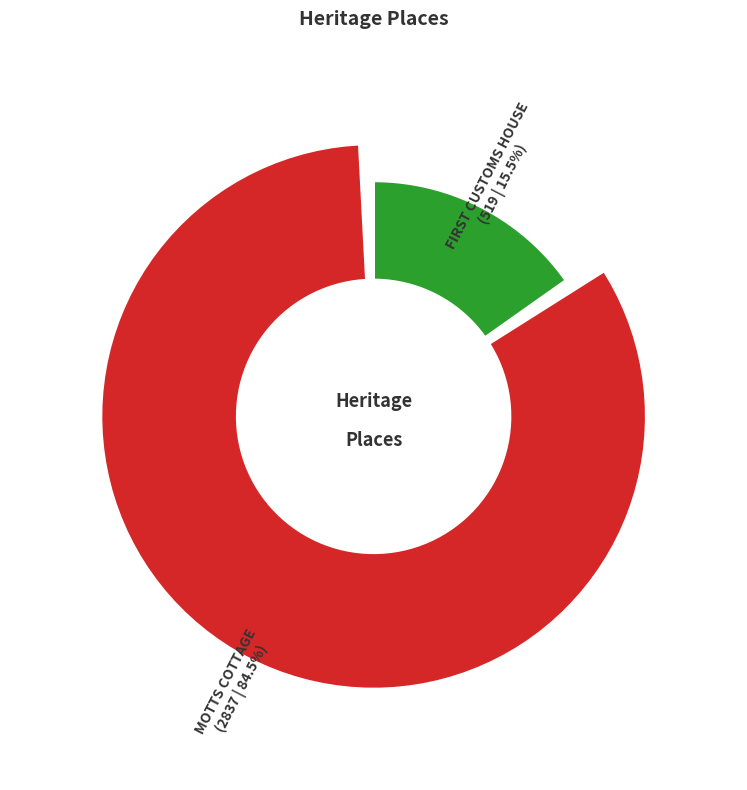

Which category has the biggest portion of the pie?

MOTTS COTTAGE